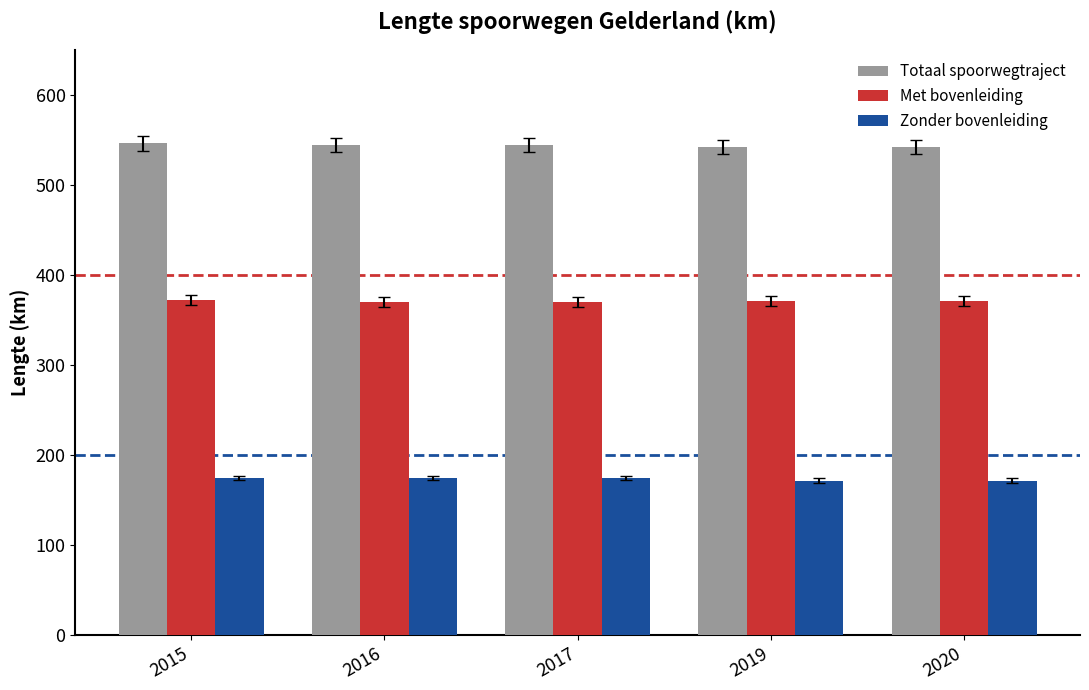

What value does the Zonder bovenleiding series have at 2020?

171